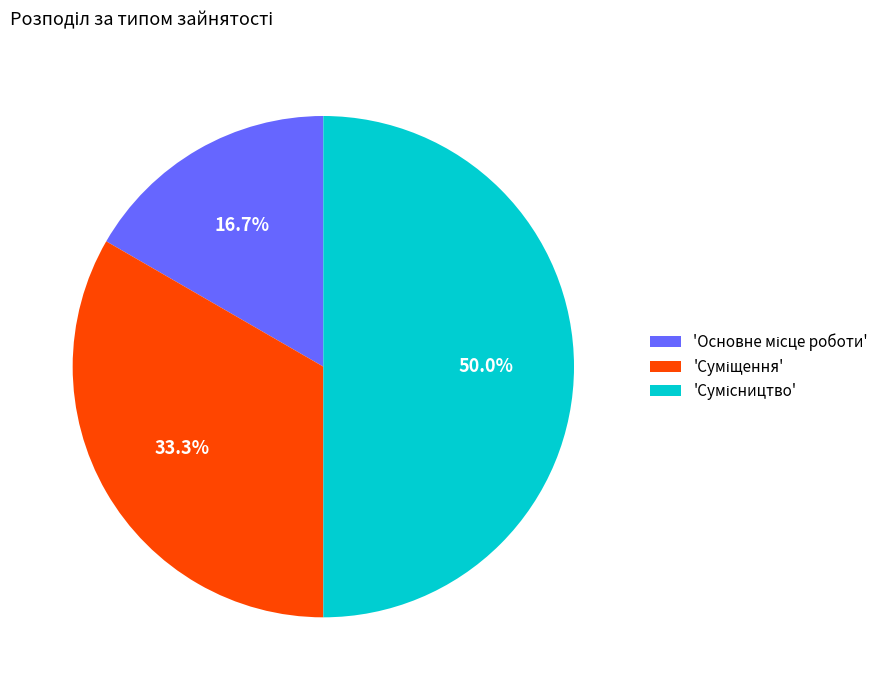

How many slices are in this pie chart?

3